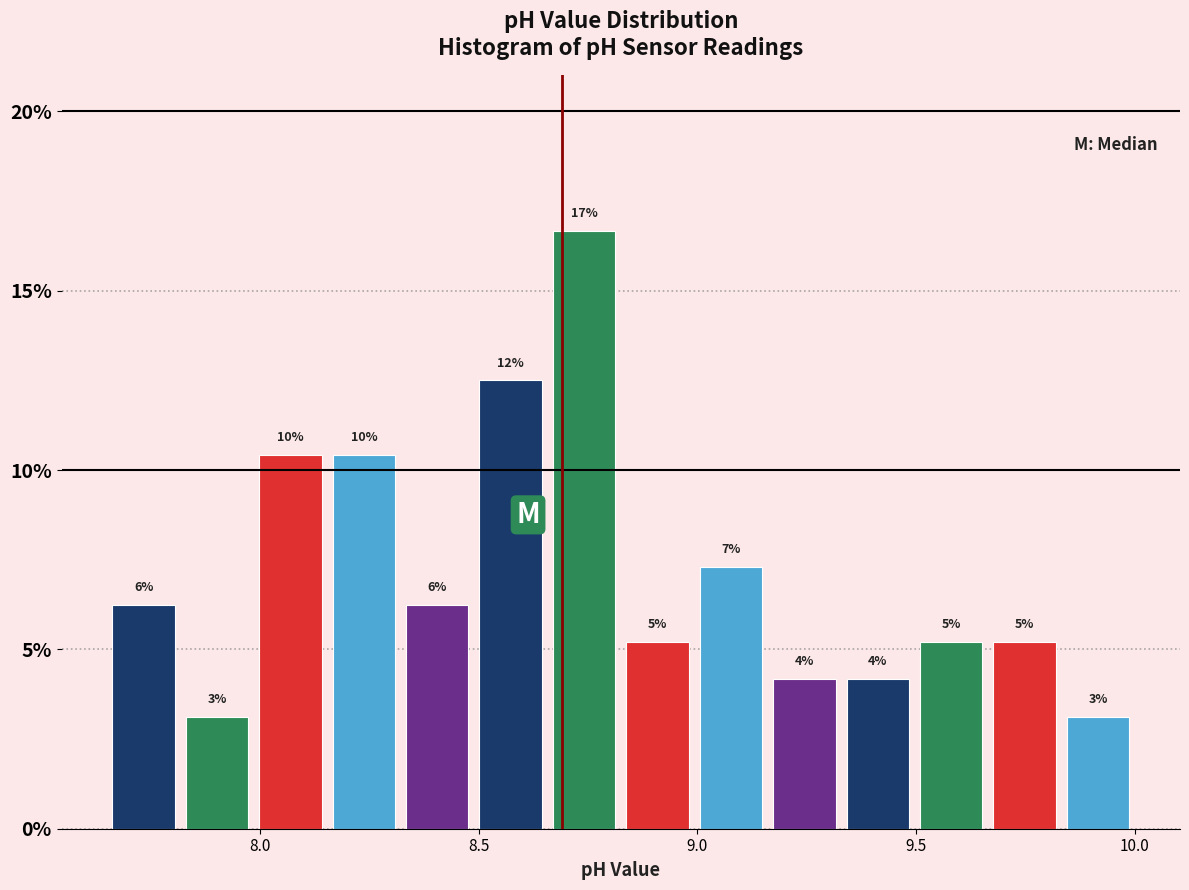

Read against the x-axis, roughly where is the centre of the tallest bar?

8.75